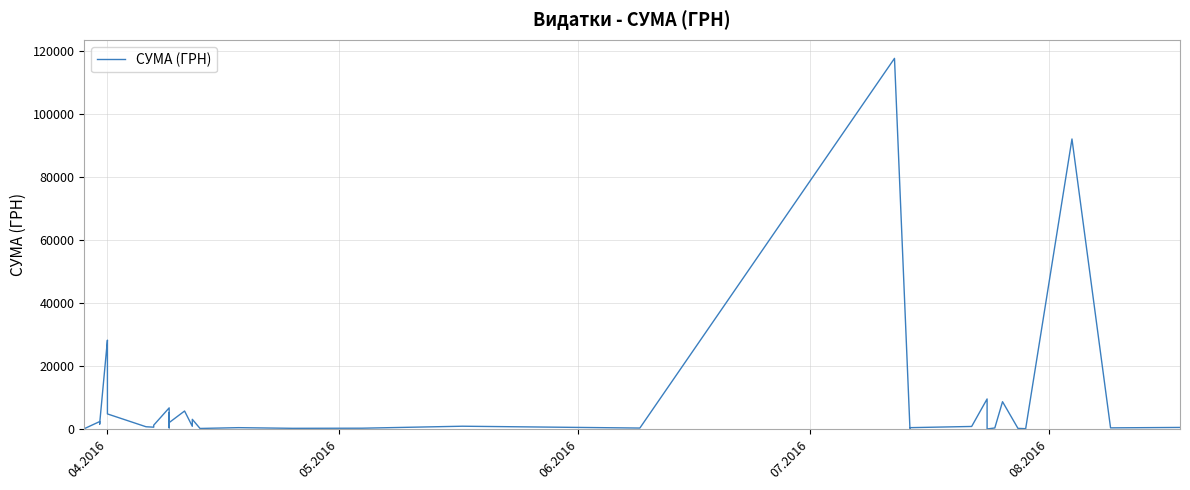

Where is the data nearest to the value 58790?

04.2016